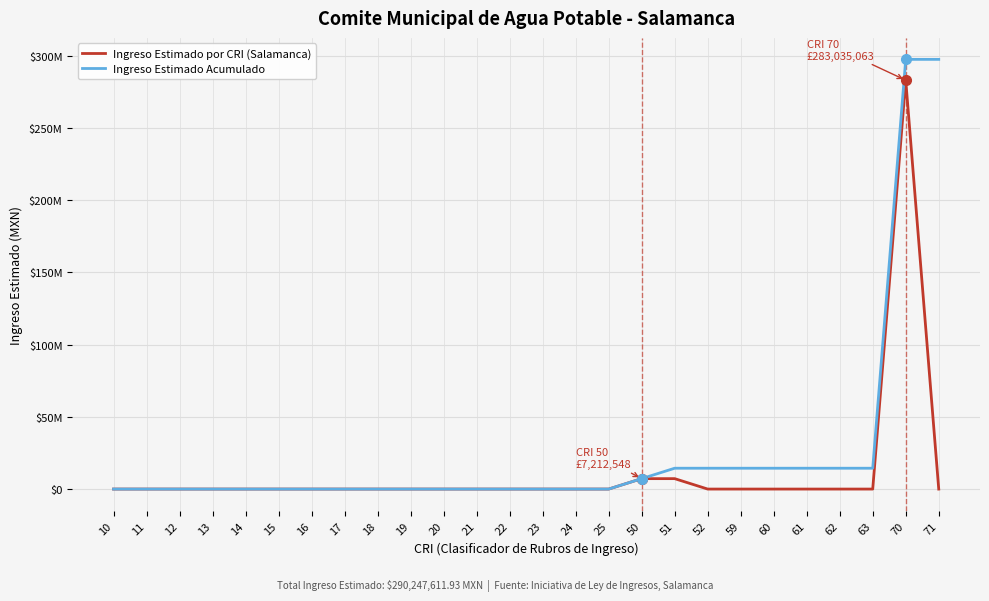

True or false: Ingreso Estimado Acumulado has more than 2 interior local peaks.

False